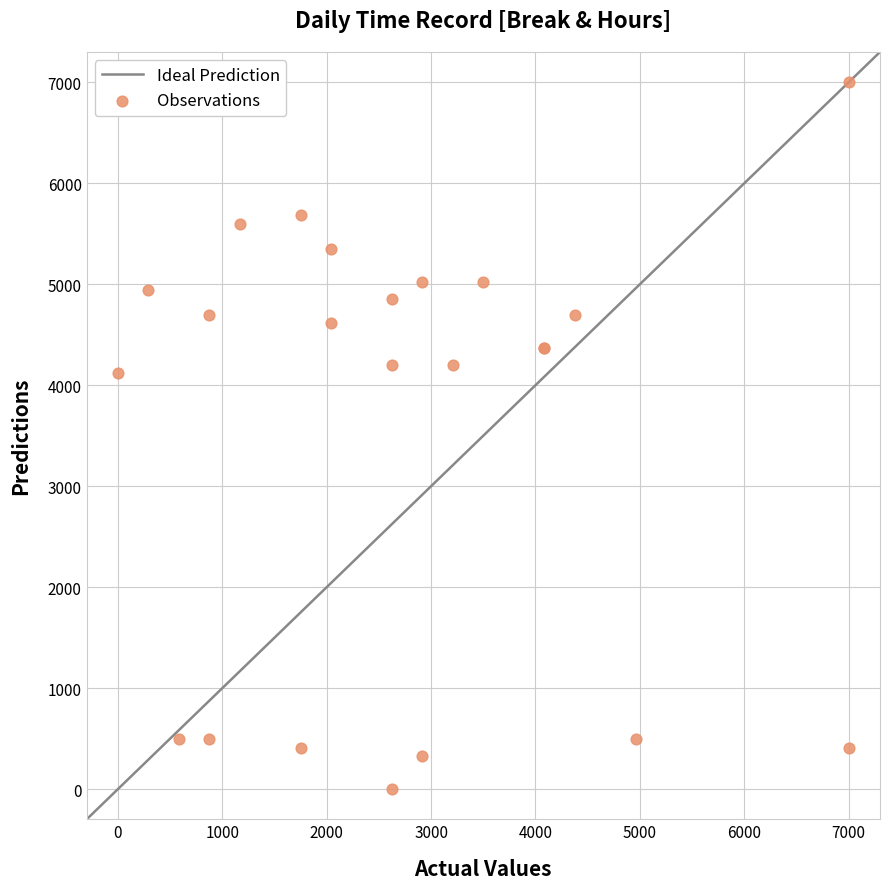

What Y value in the scatter plot is closest to 3500?

4117.6